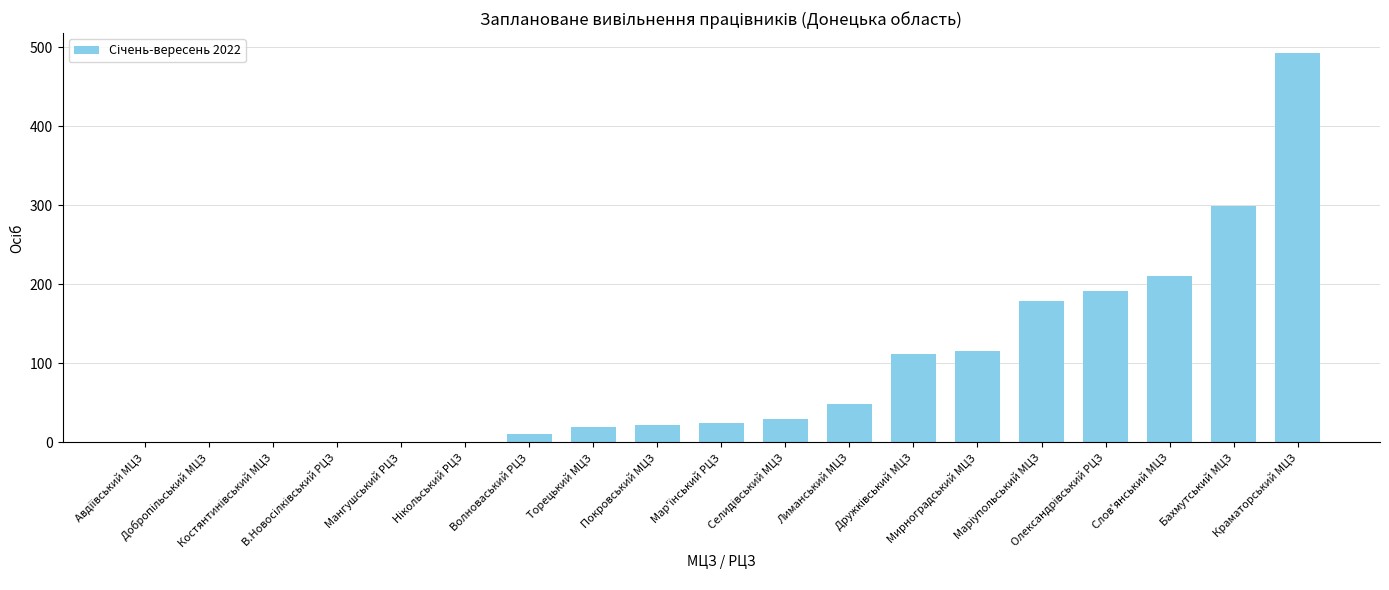

What is the maximum value shown in the chart?

493